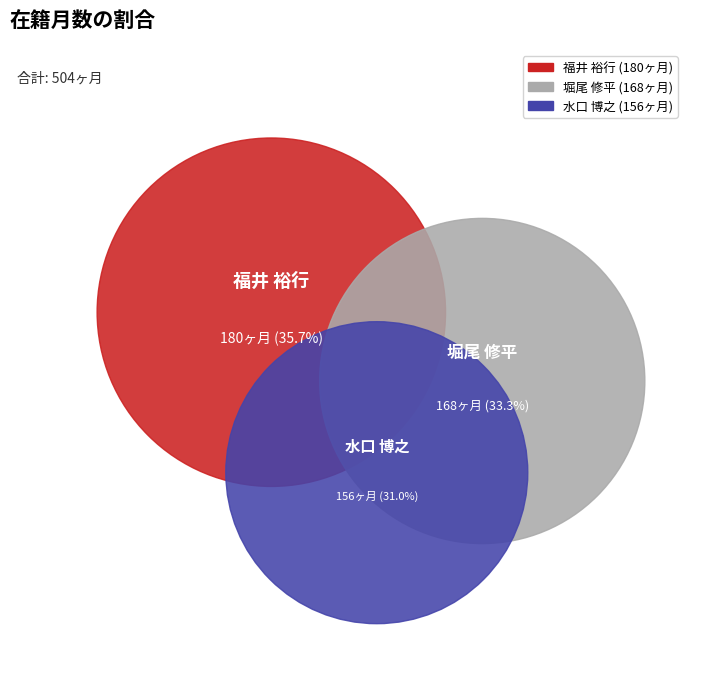

To the nearest percent, what portion does 水口 博之
(准教授) represent?

31%